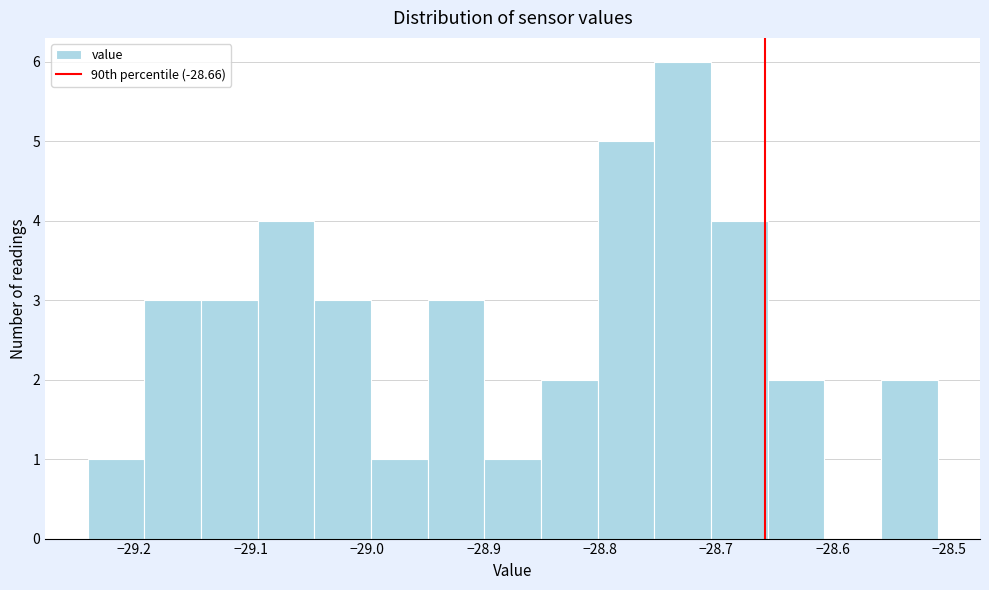

Over which range of the x-axis is the bar tallest?

-28.75 to -28.70